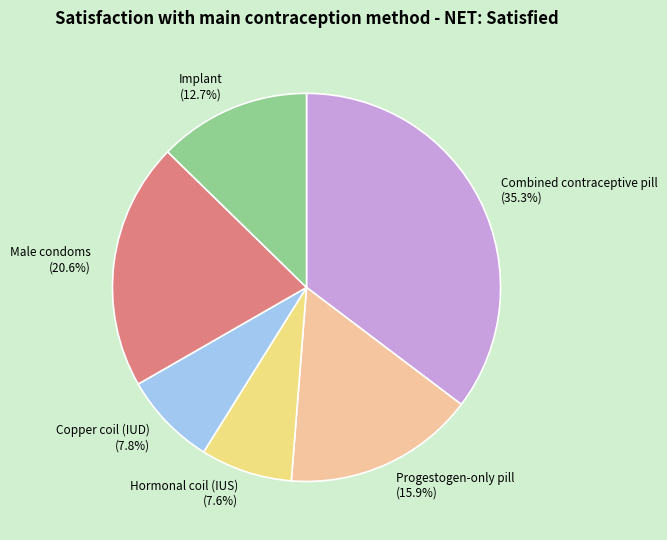

What percentage is the Progestogen-only pill slice, to the nearest percent?

16%